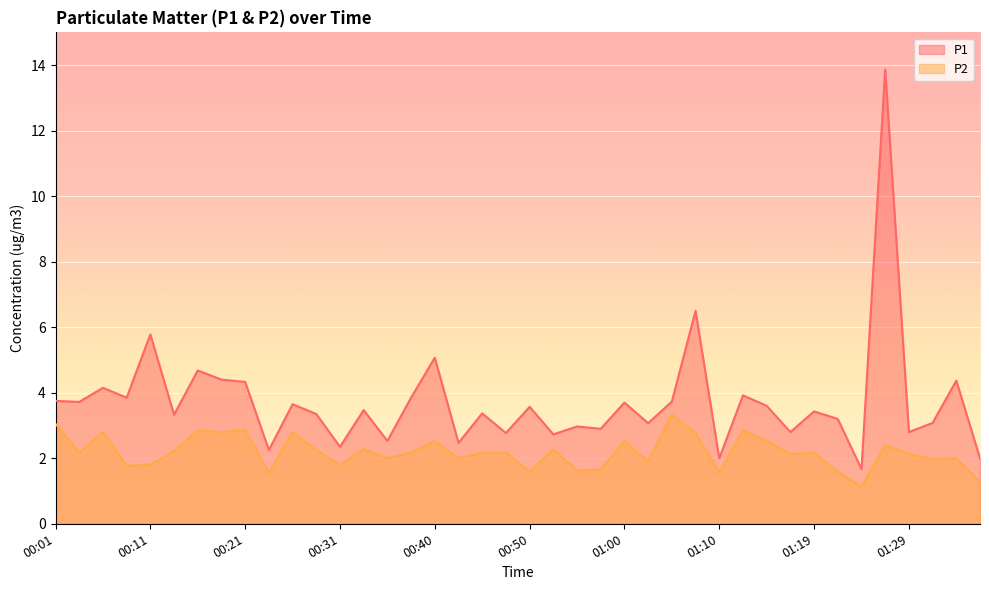

At which category does P1 reach its first local peak?

00:06